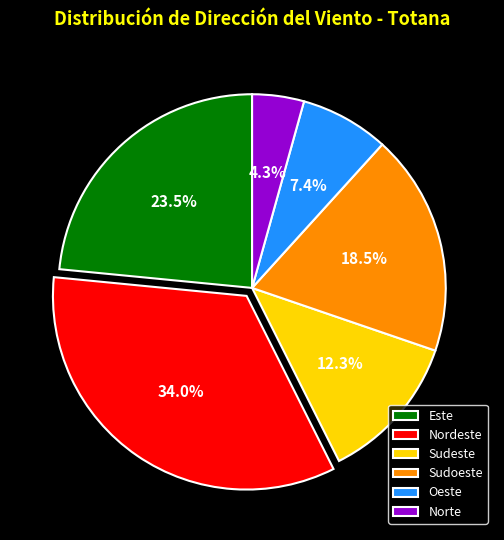

How much of the chart is everything except Oeste?

92.6%